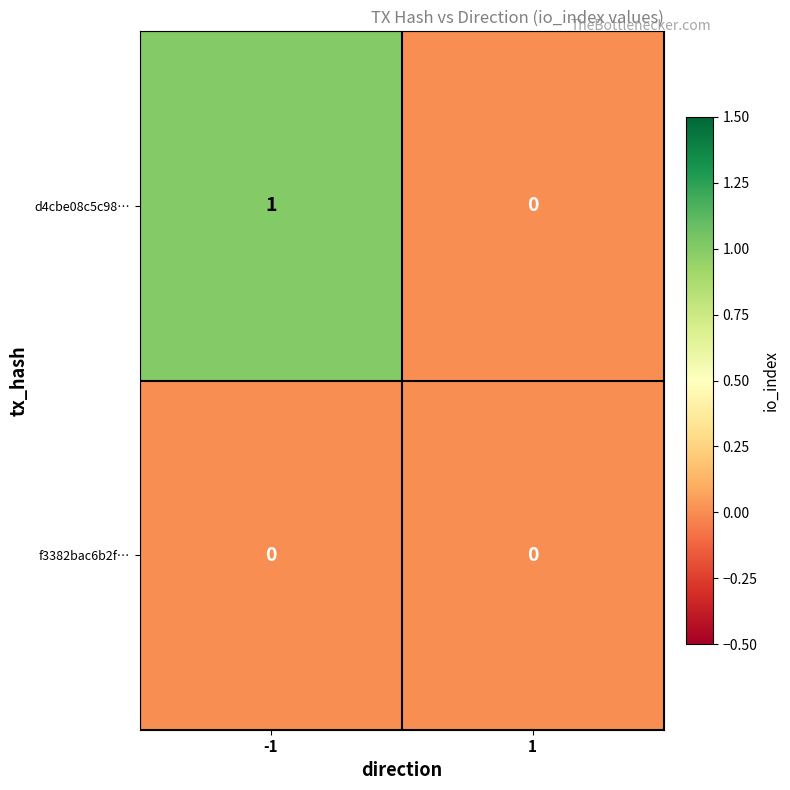

Which series has the widest spread of values?

d4cbe08c5c98…